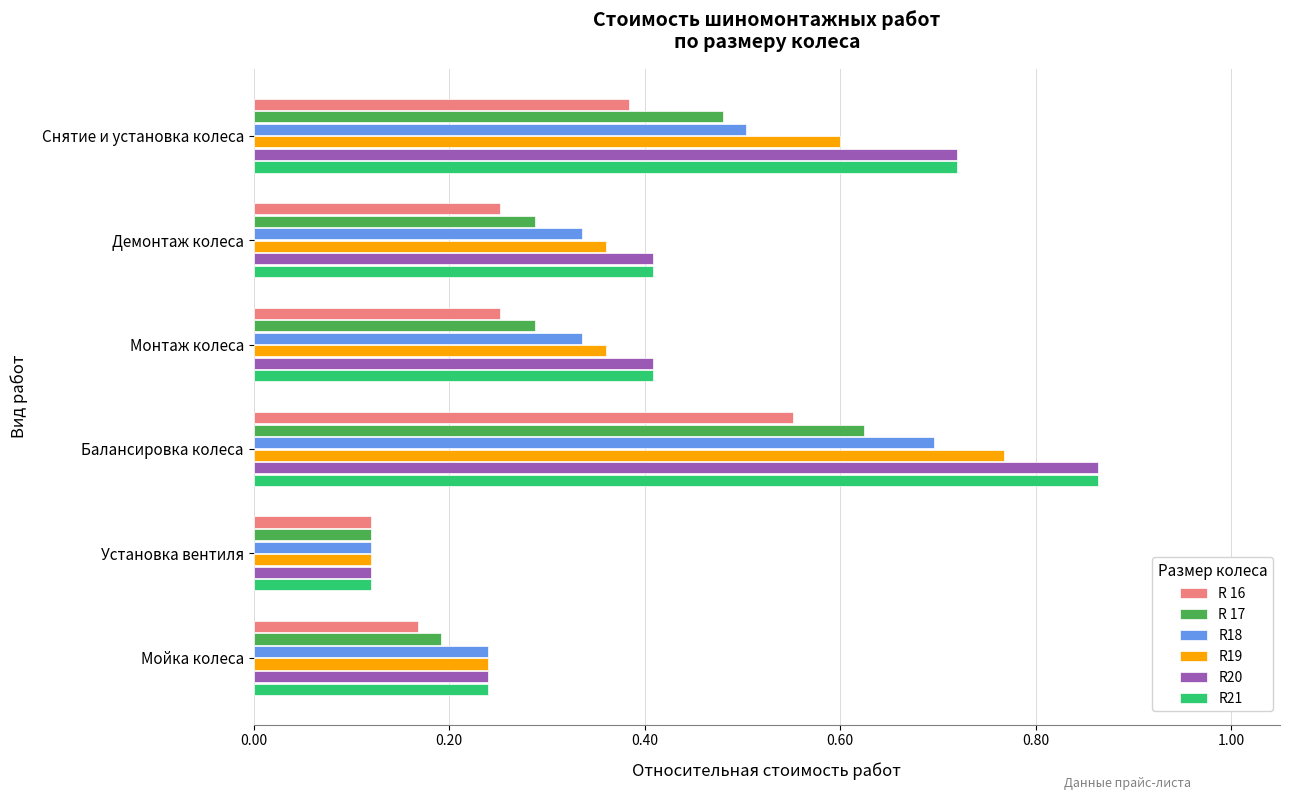

Which category has the highest value in the R 17 series?

Балансировка колеса